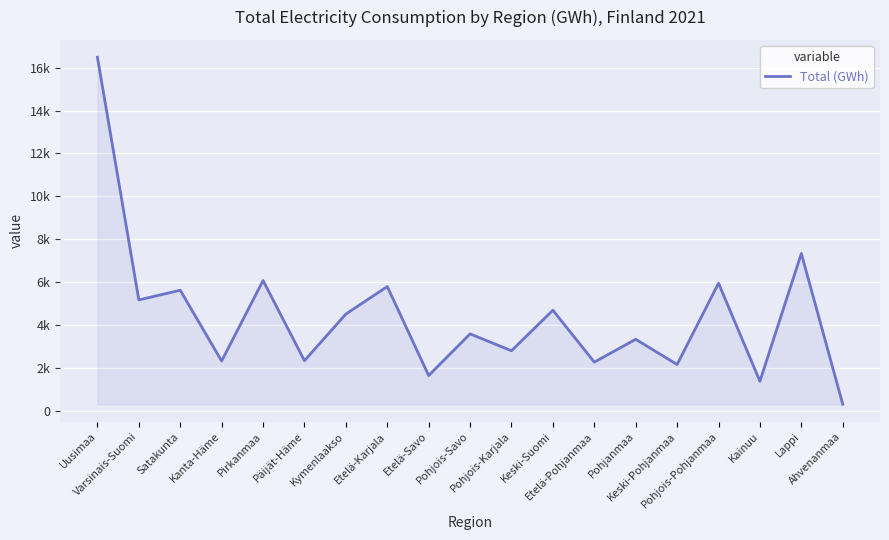

Where is the data nearest to the value 8396?

Lappi